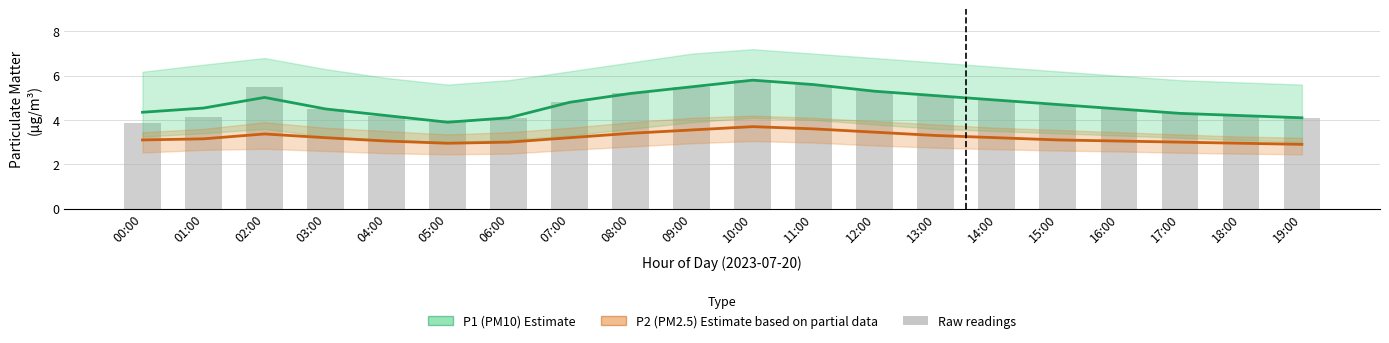

Between 13:00 and 05:00, which is larger?

13:00